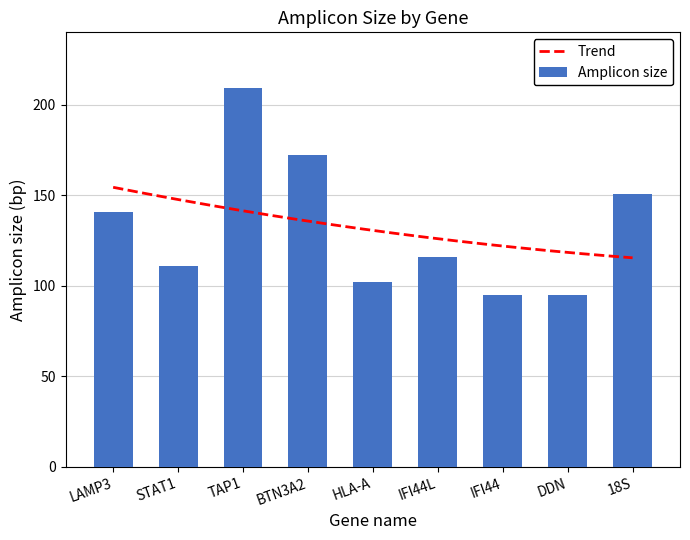

What is the maximum value shown in the chart?

209